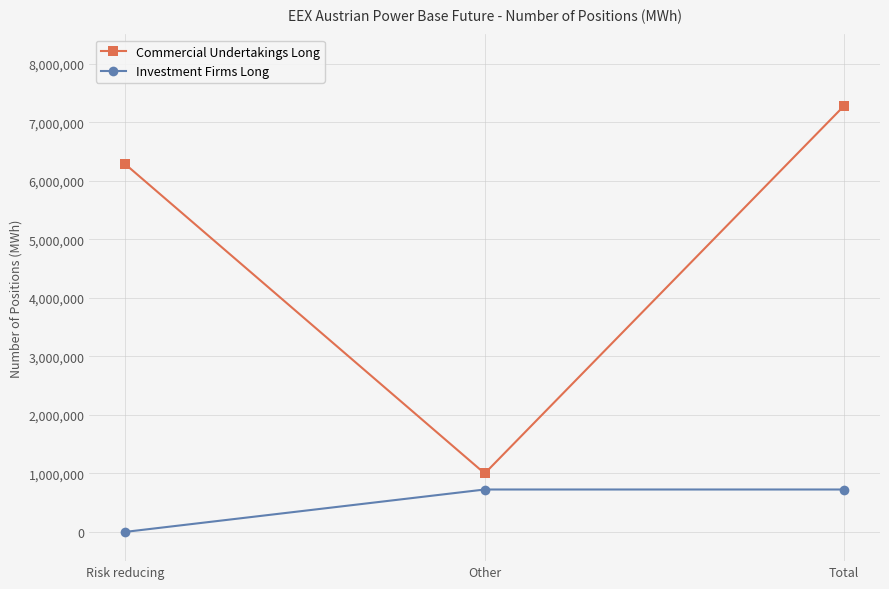

What is the label of the 2nd point from the right?

Other